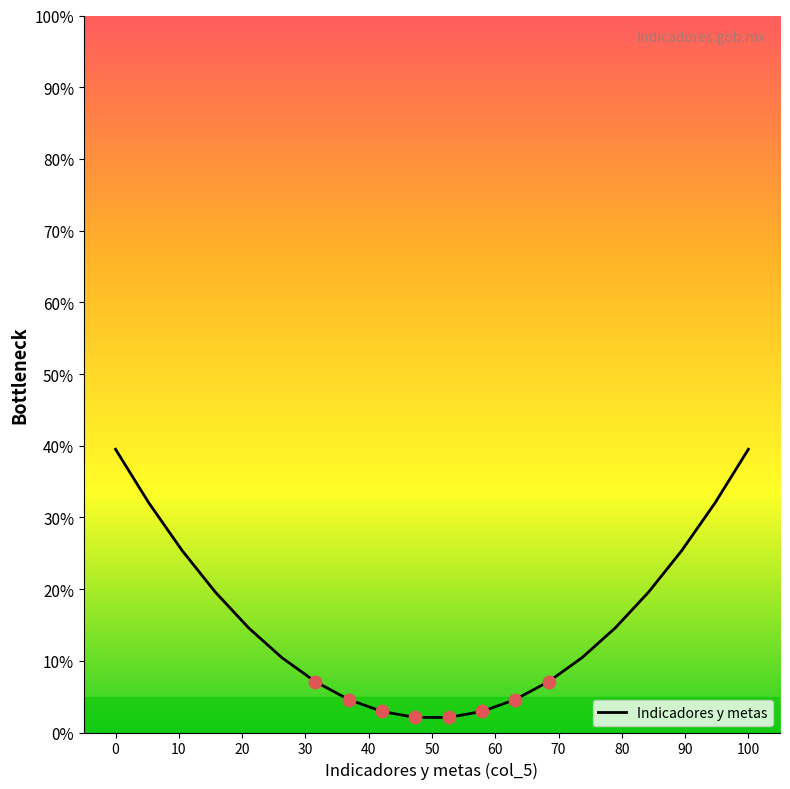

What is the smallest value displayed?

2.1